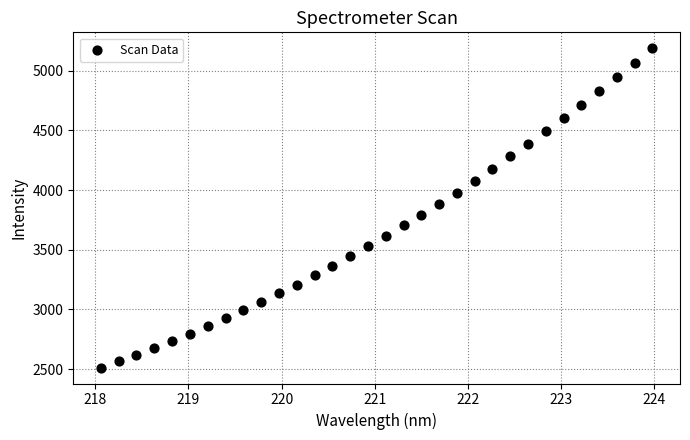

What is the range of Y values (max minus min)?

2674.8